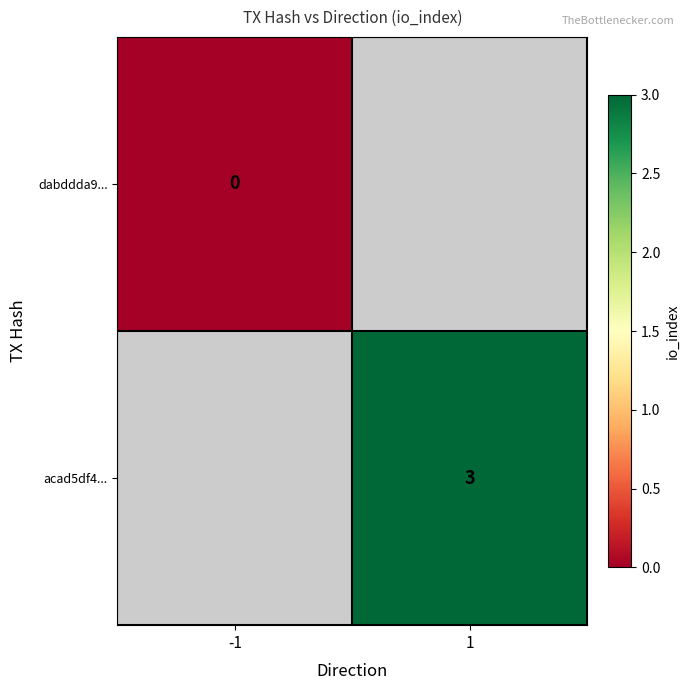

How many values in acad5df4... are above zero?

1